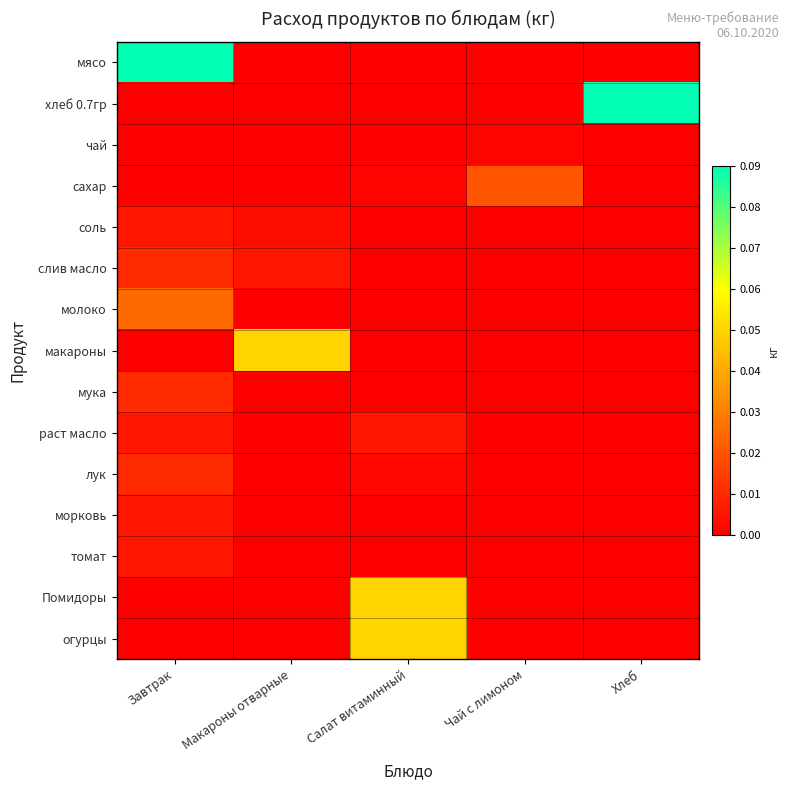

Which label corresponds to the largest value in the chart?

Завтрак